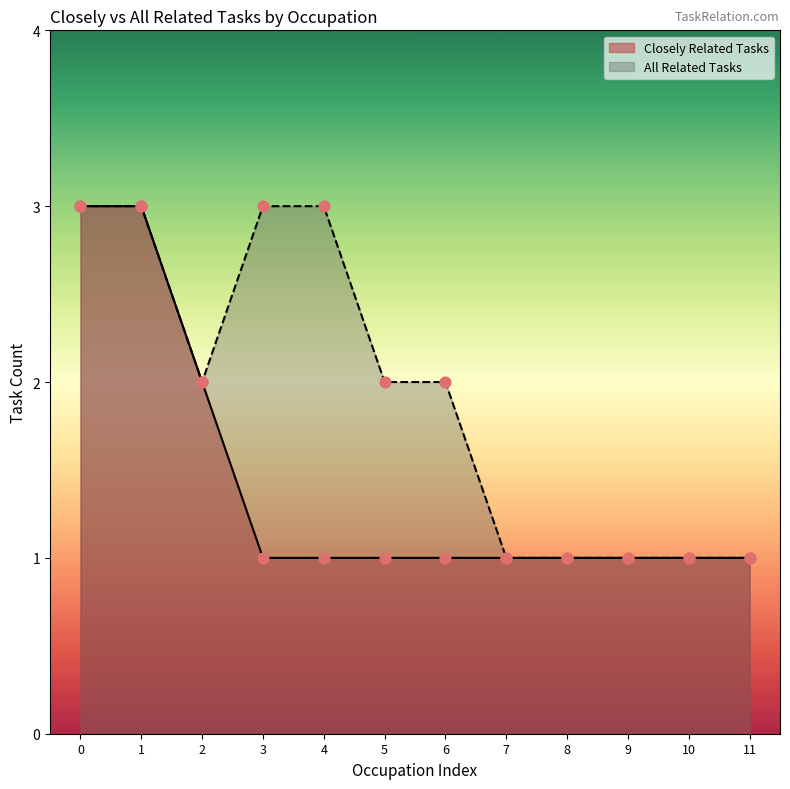

Is the value of All Related Tasks at 6 greater than the value of Closely Related Tasks at 0?

No